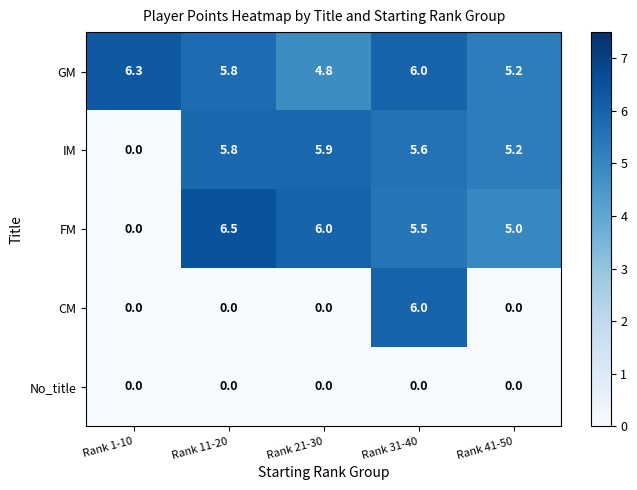

What is the total value across all series at Rank 21-30?

16.7